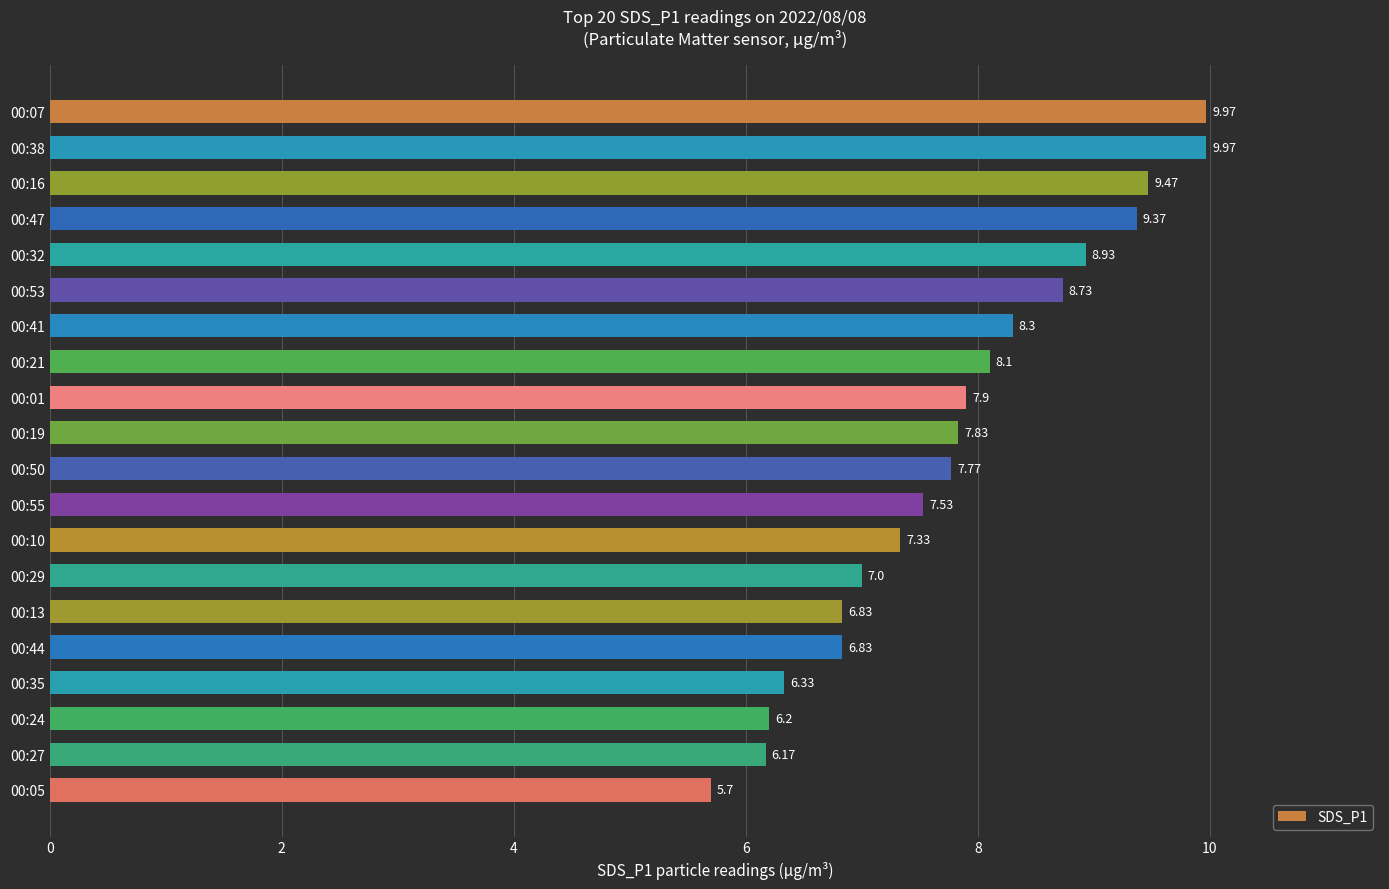

Which has a higher value, 00:32 or 00:50?

00:32